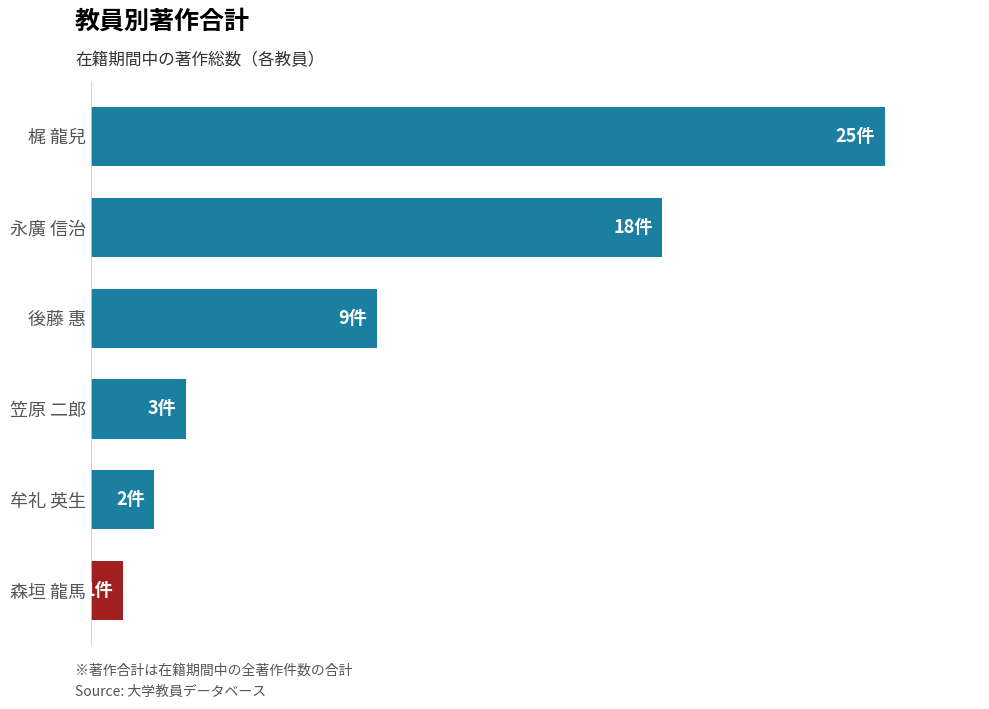

What is the maximum value shown in the chart?

25